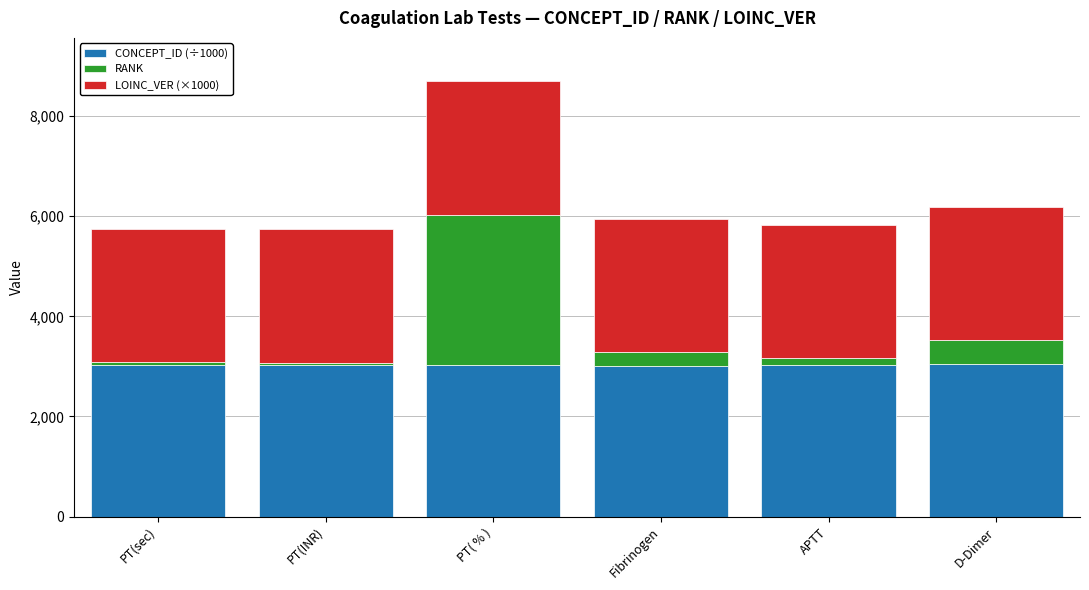

What is the average value of the CONCEPT_ID (÷1000) series?

3029.5